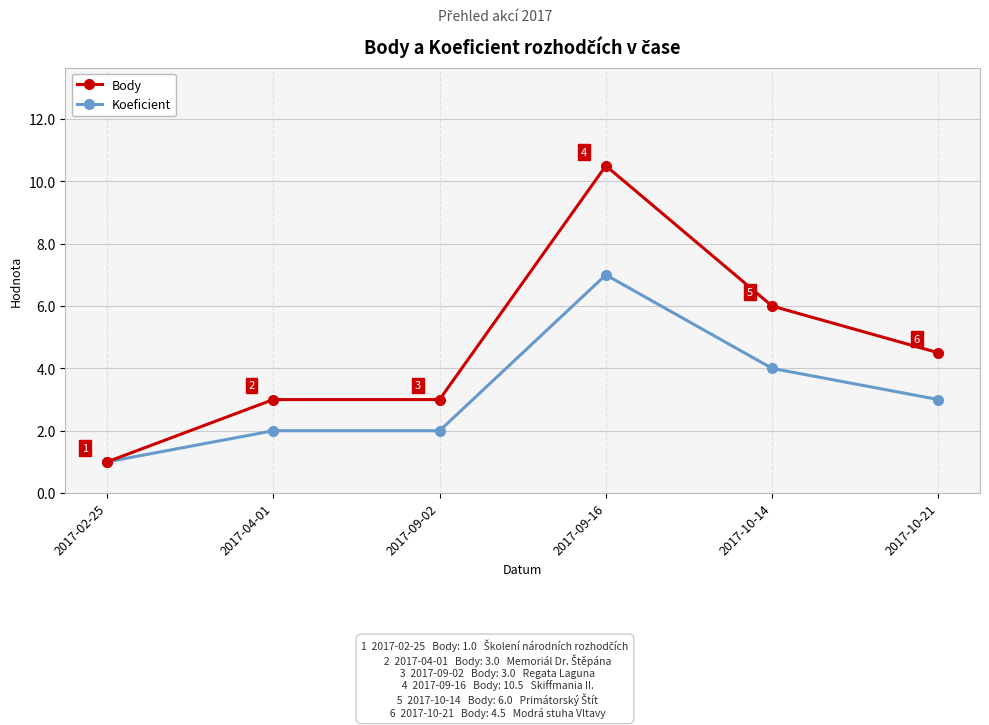

What is the smallest value displayed?

1.0